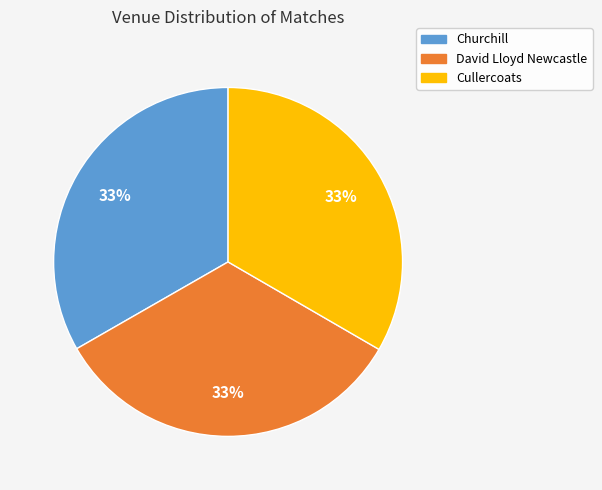

Does any single category account for the majority?

No